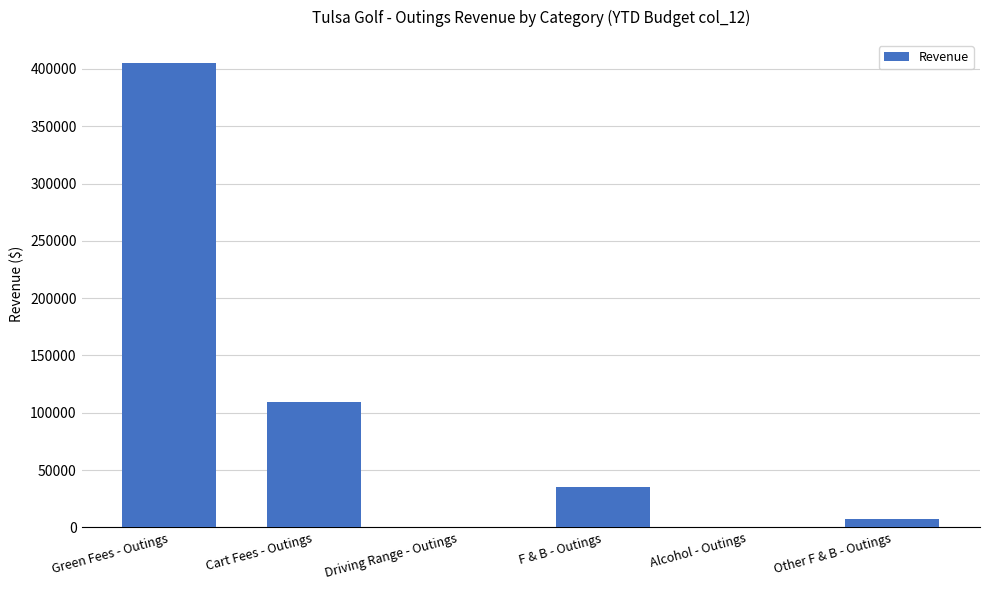

At which category does the chart reach its peak across all series?

Green Fees - Outings